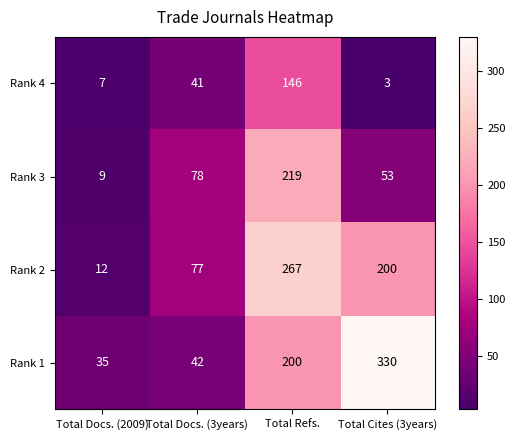

List the series in order of their peak value, lowest first.

Rank 4, Rank 3, Rank 2, Rank 1